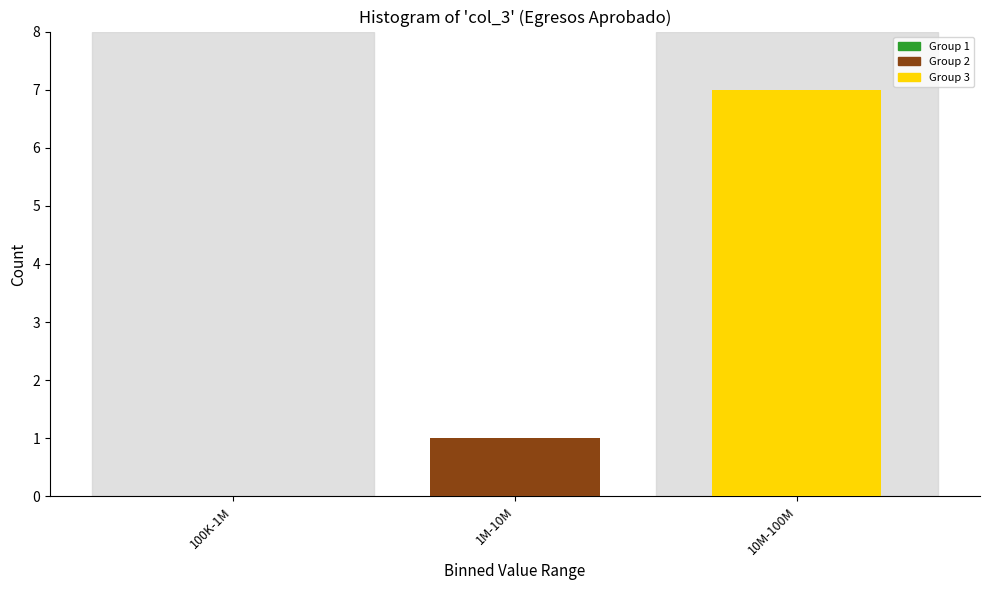

Reading left to right, extract all data points from this chart.

100K-1M=0	1M-10M=1	10M-100M=7